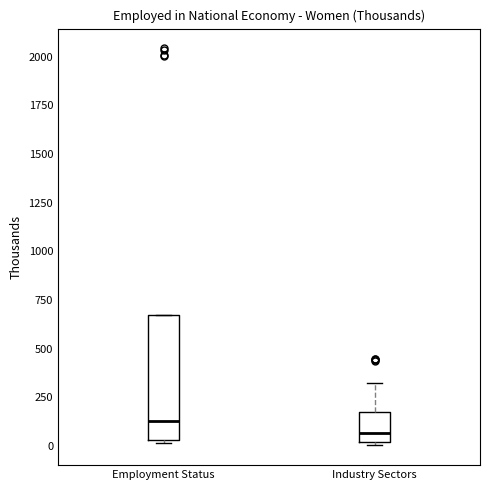

Comparing the boxes themselves (not the whiskers), which one is the tallest?

Employment Status